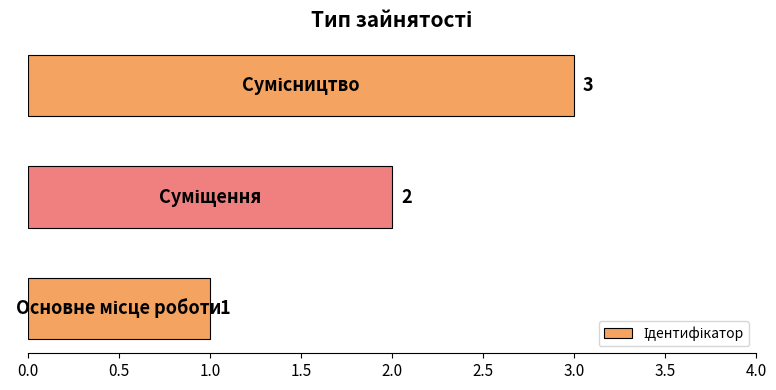

What is the greatest value displayed?

3